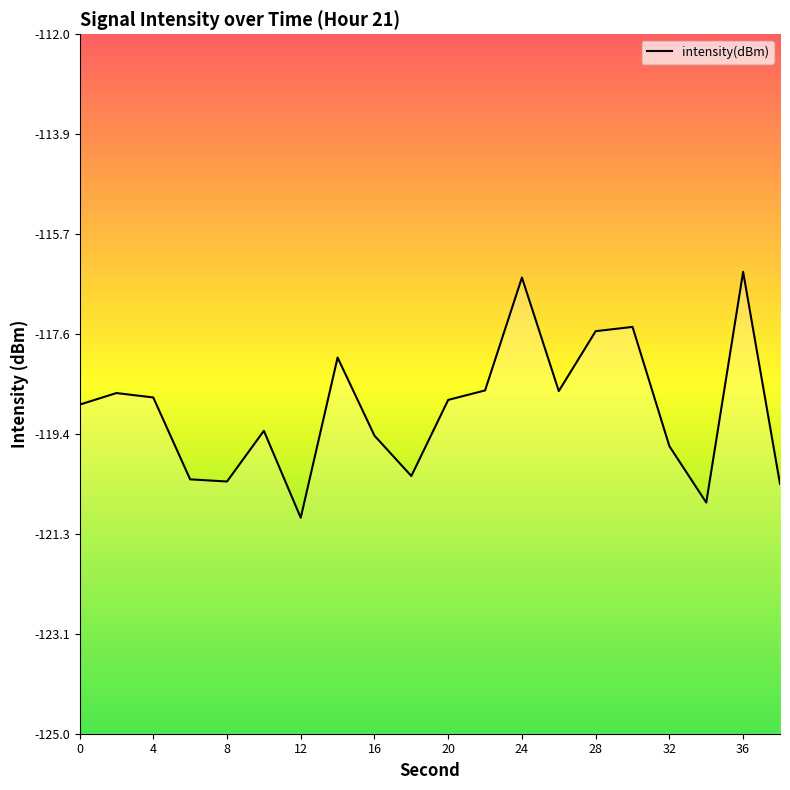

True or false: the data shows -33.5 at 24.

False